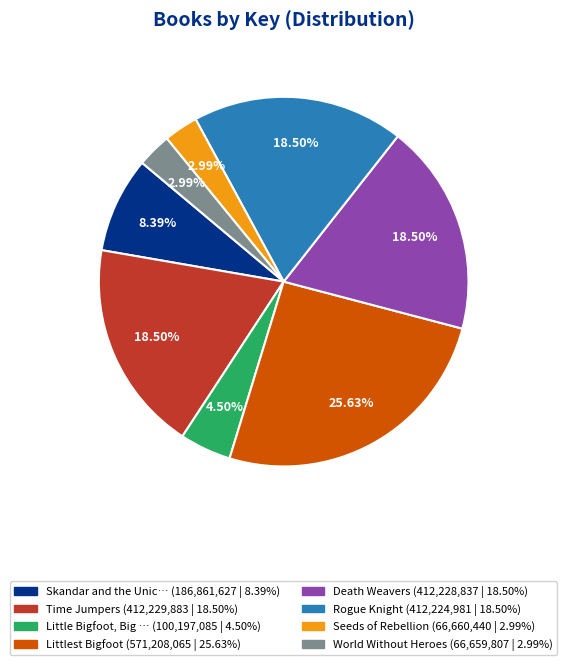

Is there a majority slice in this chart?

No